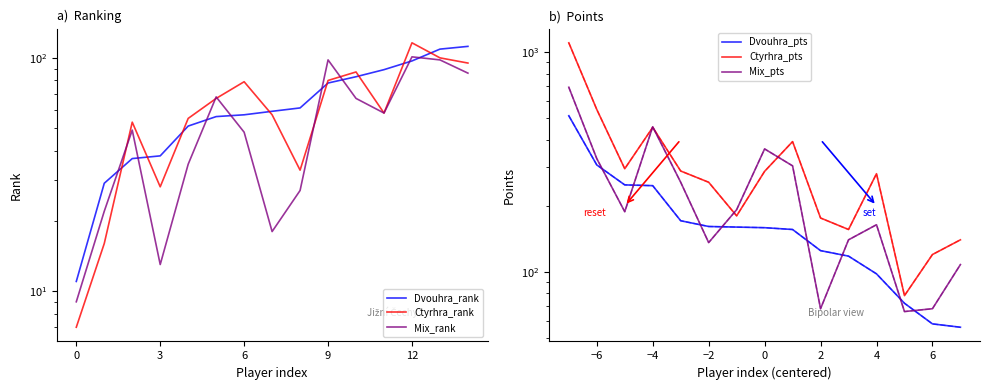

True or false: Ctyrhra_rank has a value of 58 at 11.

True